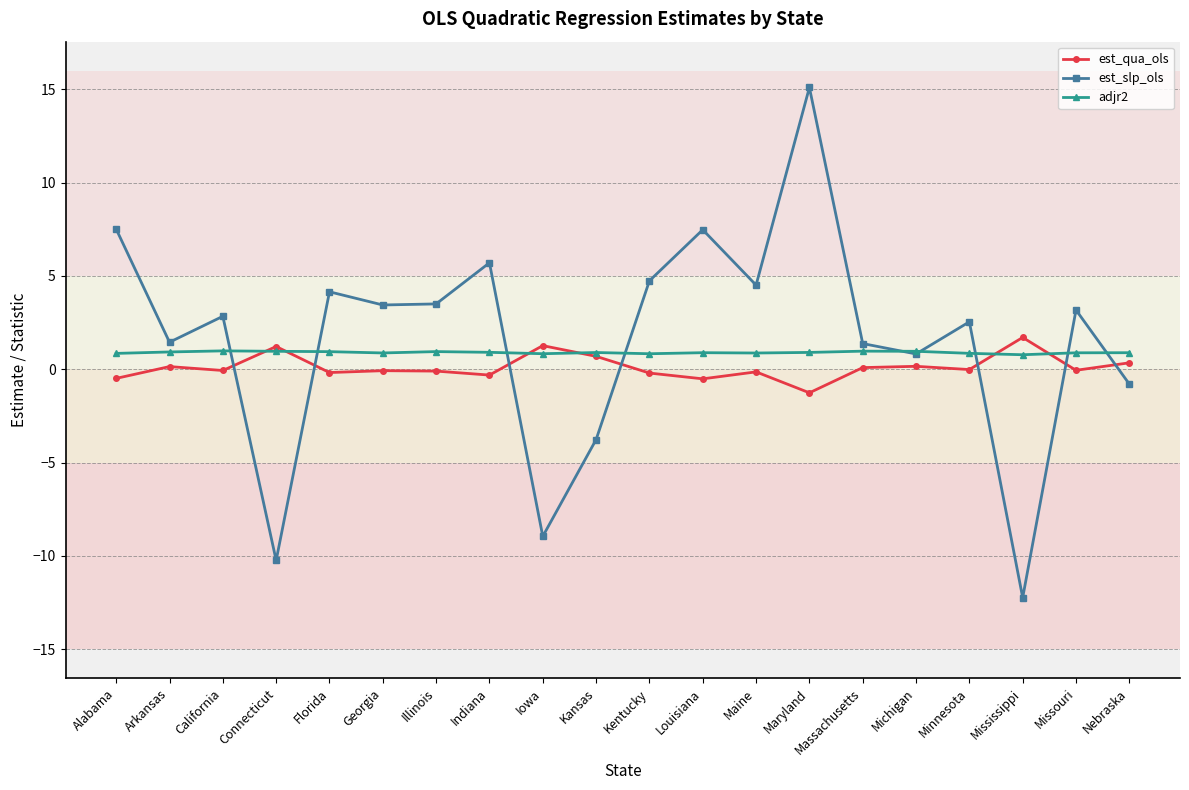

Where is the first local maximum for est_slp_ols?

California